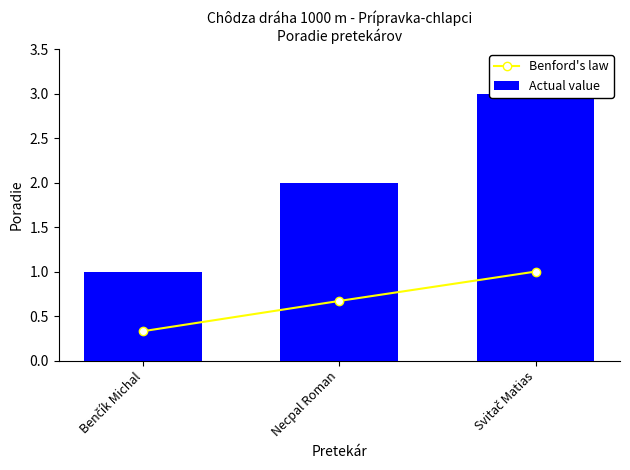

Which category has the highest value in the Benford's law series?

Svitač Matias